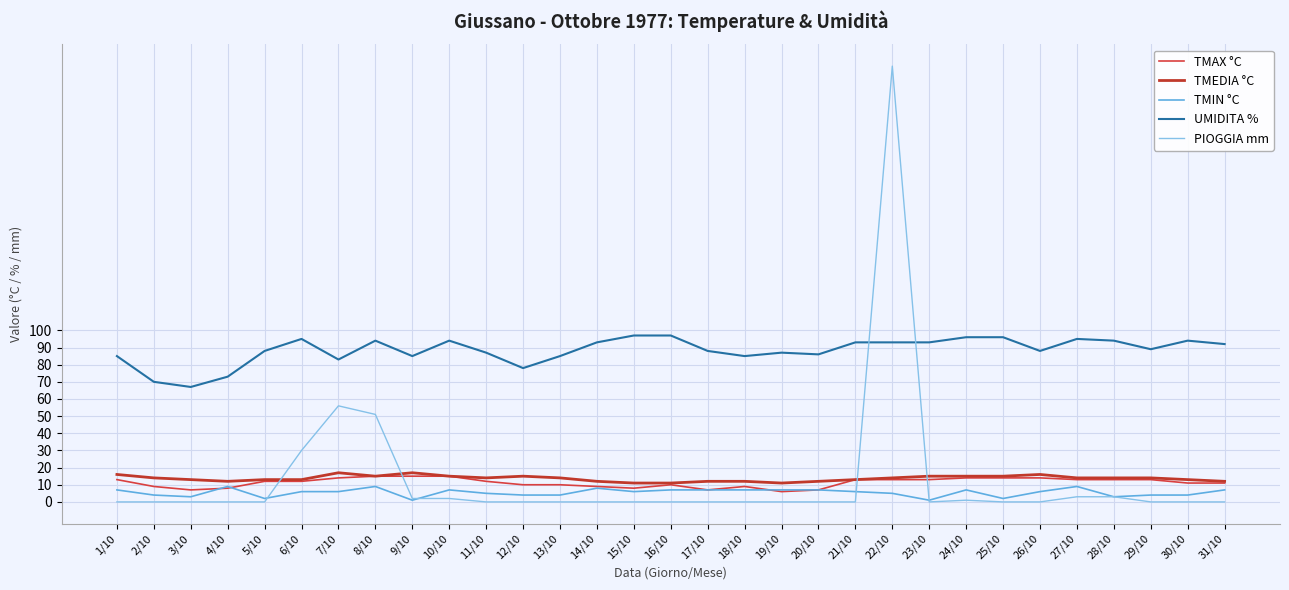

True or false: TMIN °C has a value of 2 at 25/10.

True